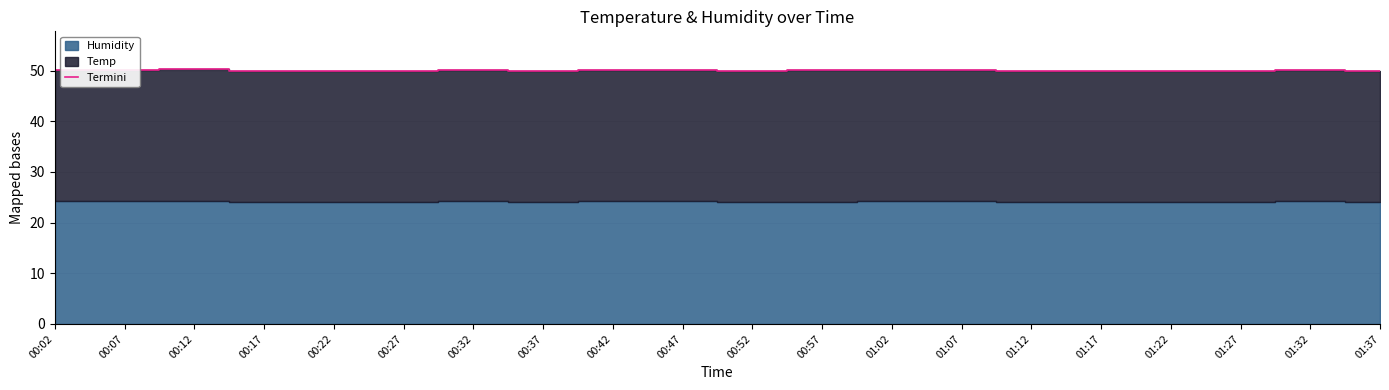

The chart shows a value of 23.1 at 00:57. True or false?

False